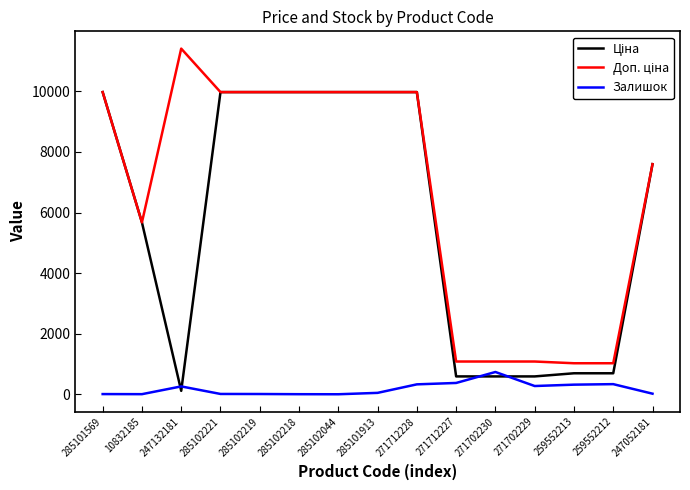

What is the difference between the highest and lowest values at 271712227?

707.7